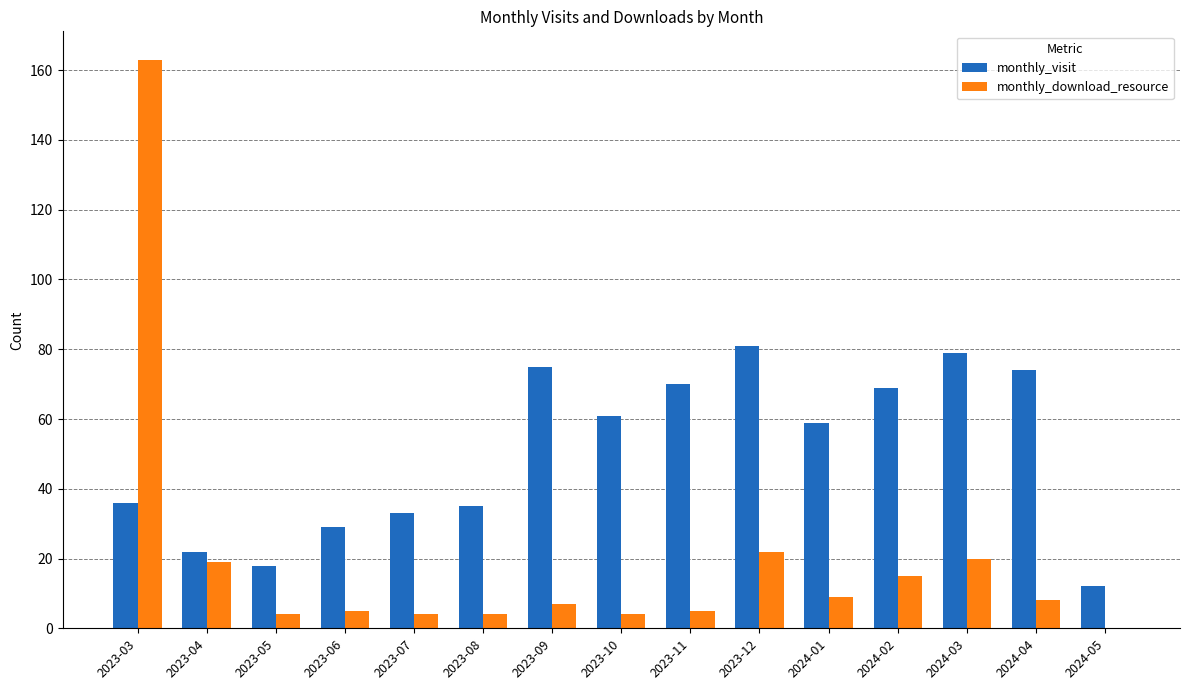

Which series has the largest total across all categories?

monthly_visit